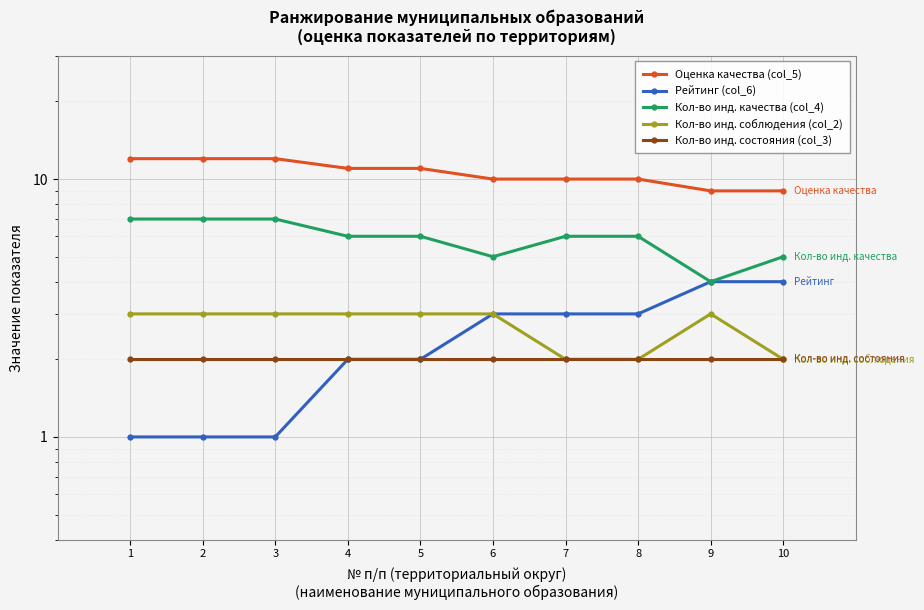

What is the difference between the highest and lowest values at 6?

8